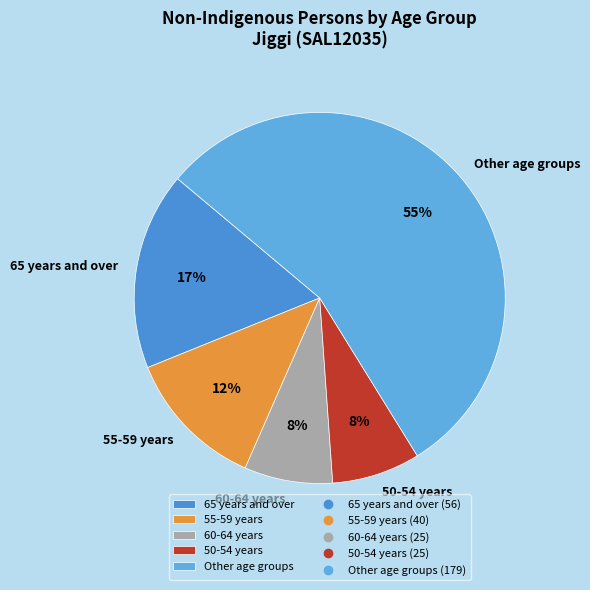

Between 65 years and over and Other age groups, which is larger?

Other age groups